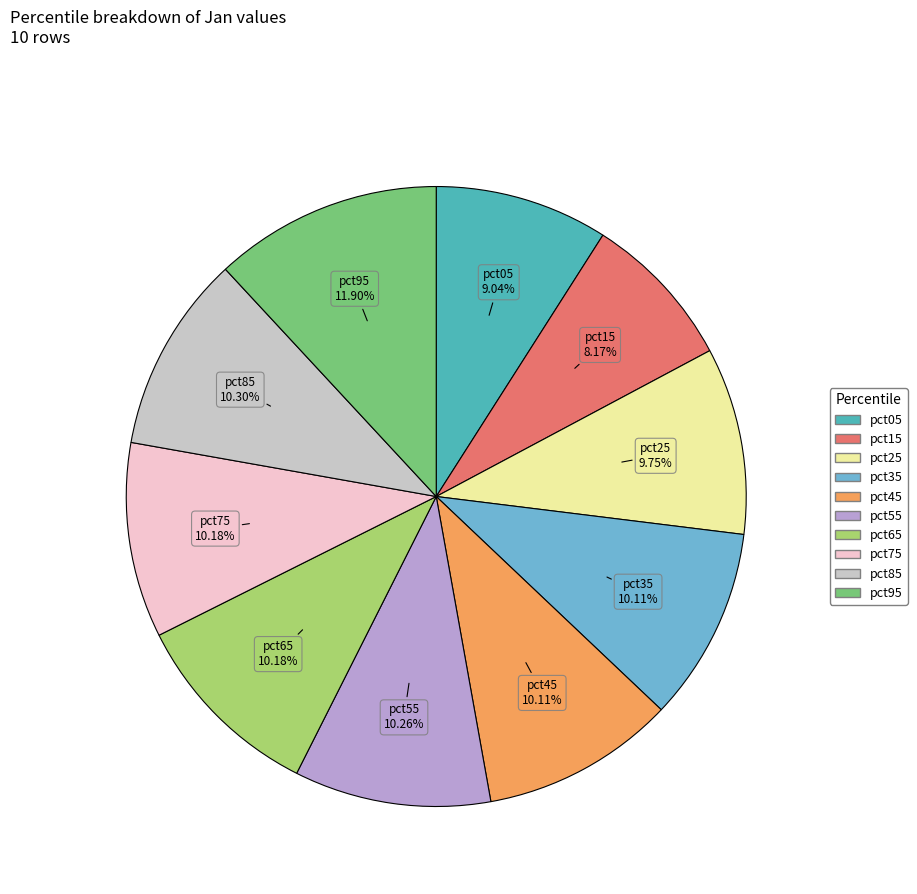

Combined, what portion of the pie is pct05 and pct65?

19.2%